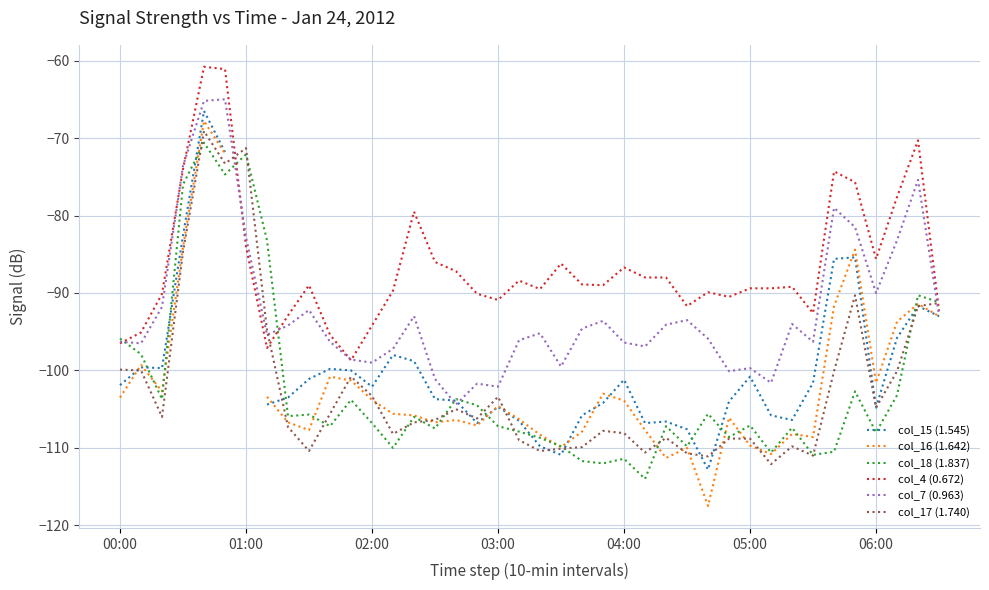

True or false: col_4 (0.672) and col_16 (1.642) cross at least once.

False